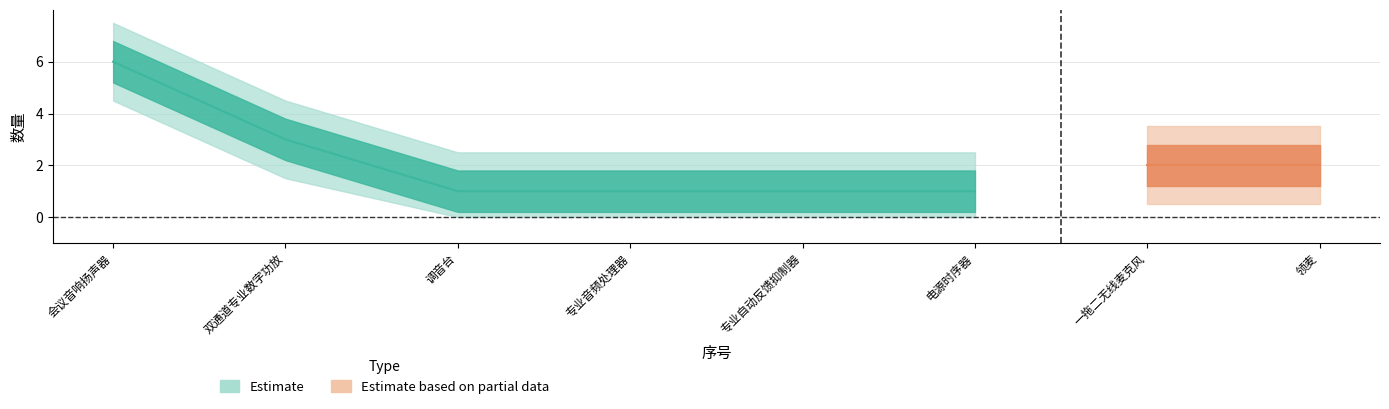

Is it true that 数量 equals 1 at 4?

False